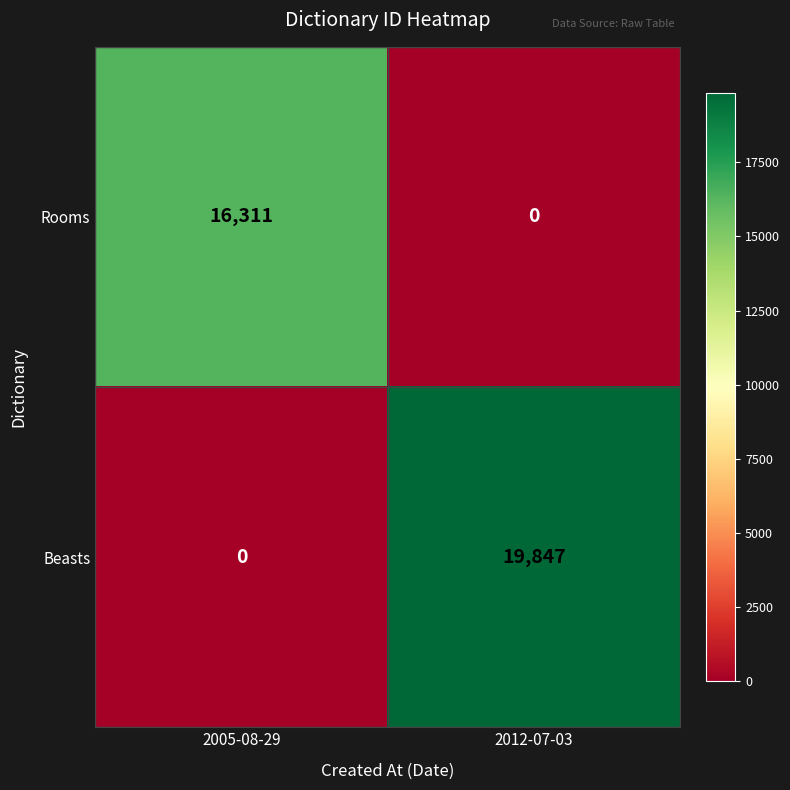

At which category is the sum across all series the highest?

2012-07-03